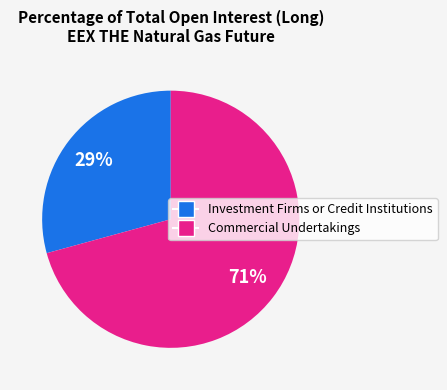

To the nearest percent, what is the average slice percentage?

50%